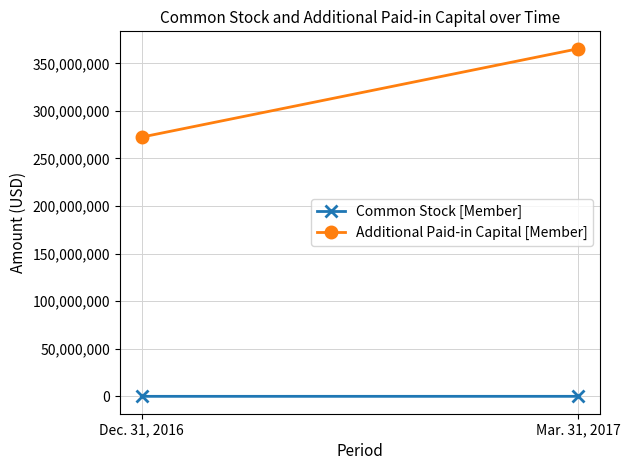

What is the maximum value shown in the chart?

365323608